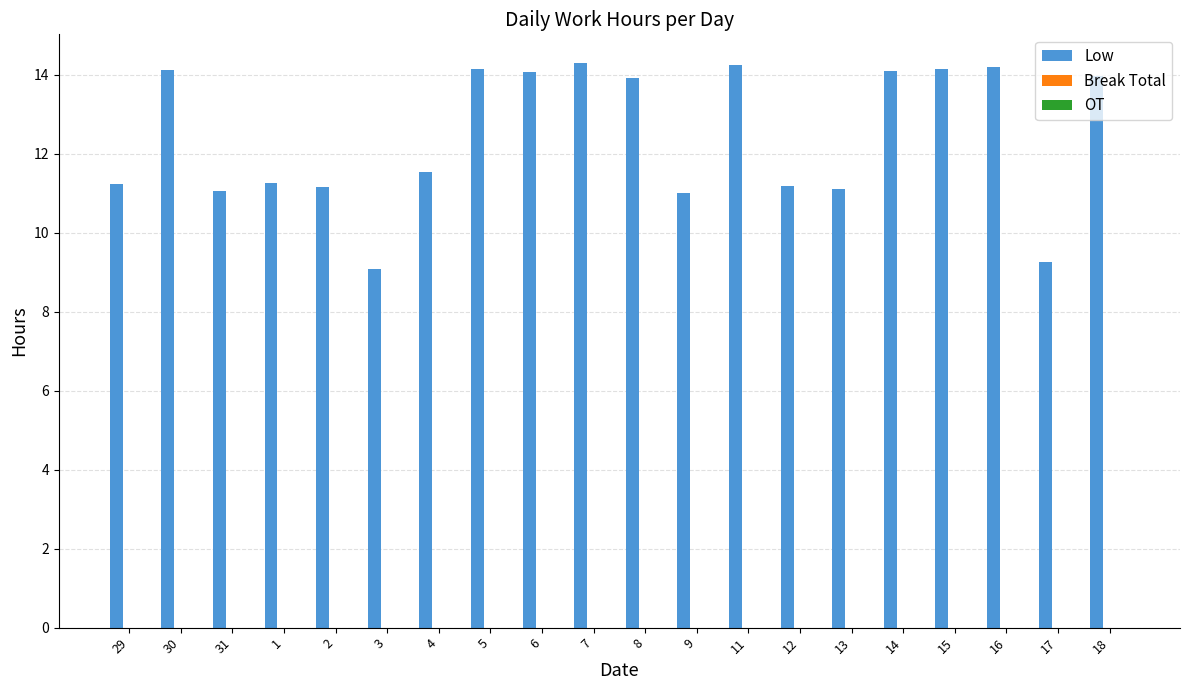

How many distinct data groups are displayed?

1